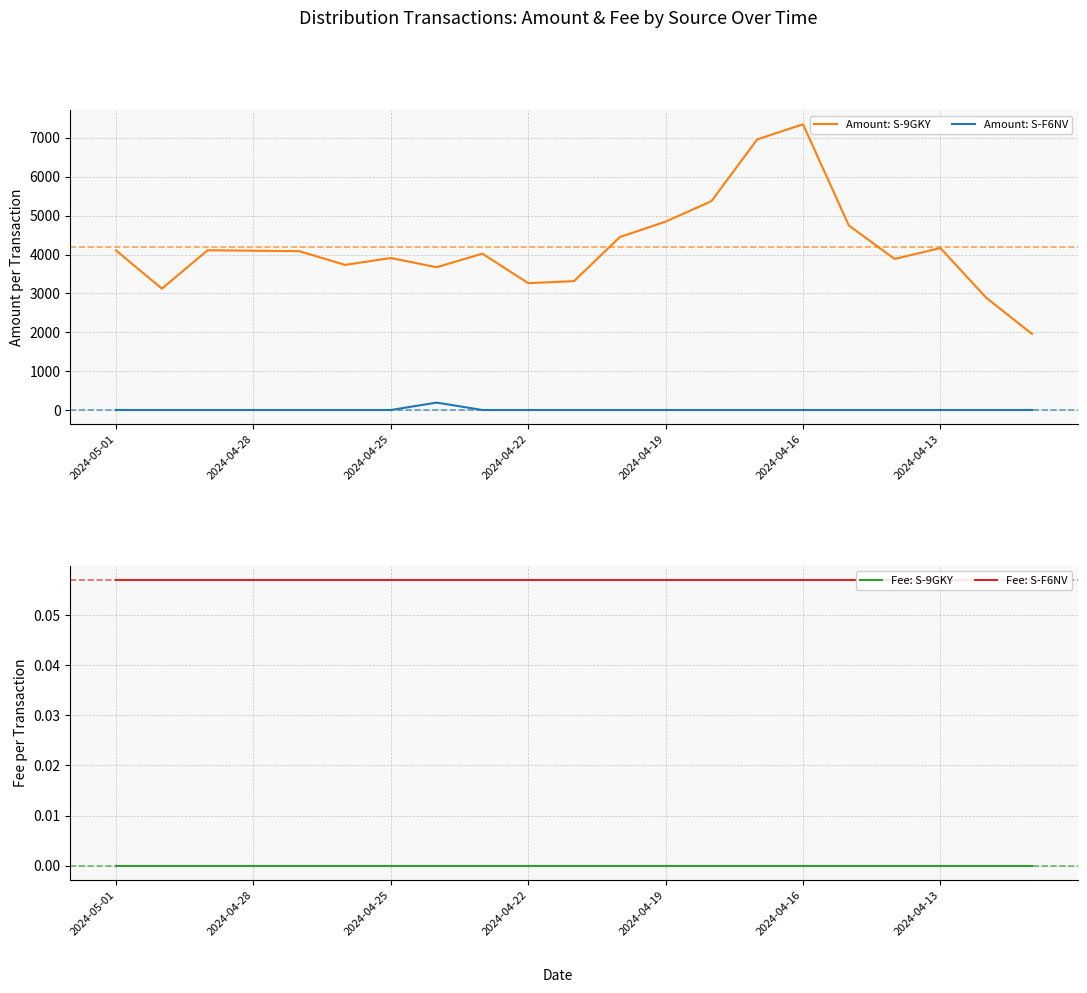

True or false: Amount: S-F6NV and Amount: S-9GKY intersect in this chart.

False